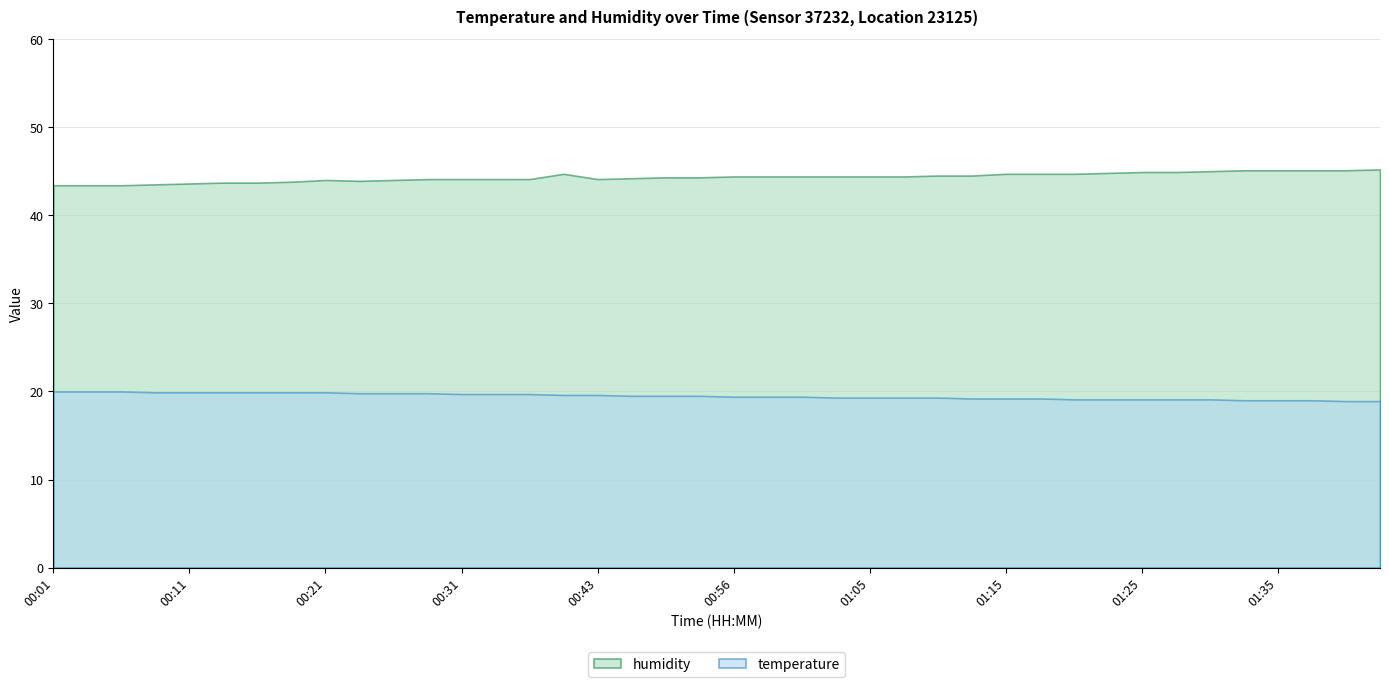

What is the maximum value shown in the chart?

45.2